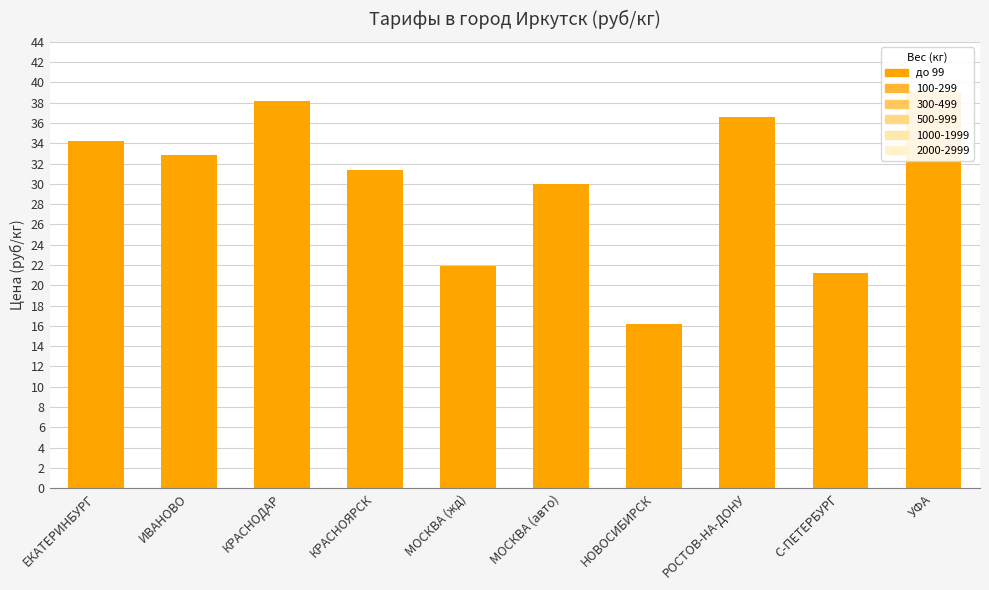

Which label corresponds to the smallest value in the chart?

НОВОСИБИРСК